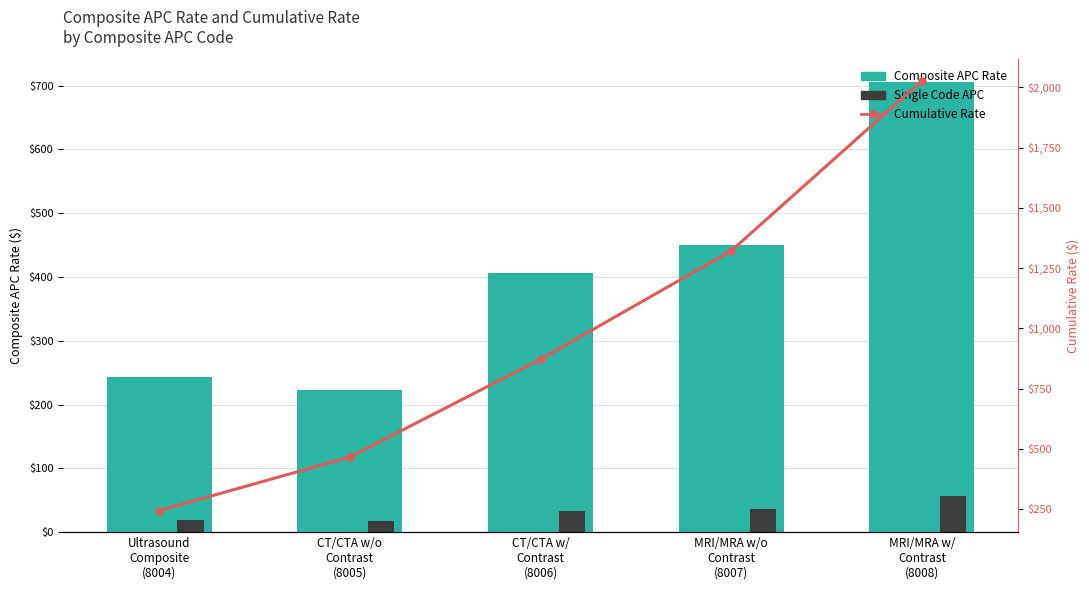

Which category has the highest value in the Cumulative Rate series?

MRI/MRA w/
Contrast
(8008)